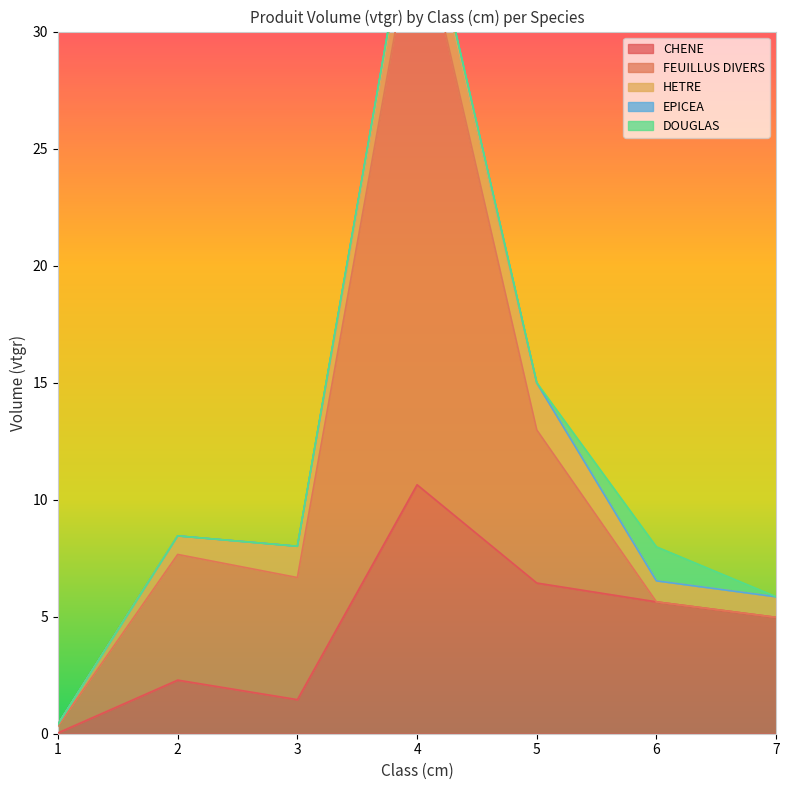

Reading left to right, extract all data points from this chart.

CHENE: 0.0	2.3	1.5	10.6	6.4	5.6	5.0
FEUILLUS DIVERS: 0.3	5.4	5.2	24.6	6.5	0.0	0.0
HETRE: 0.1	0.8	1.3	1.5	2.0	0.9	0.9
EPICEA: 0.0	0.0	0.0	0.4	0.0	0.0	0.0
DOUGLAS: 0.0	0.0	0.0	0.0	0.0	1.5	0.0